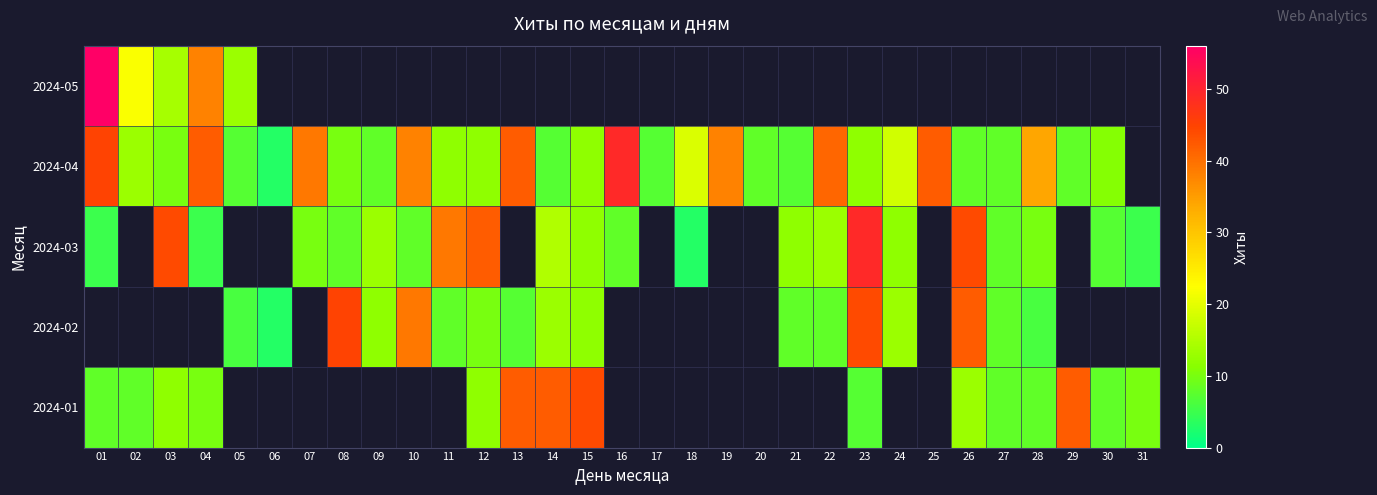

At which label does 2024-02 first exceed 13?

08